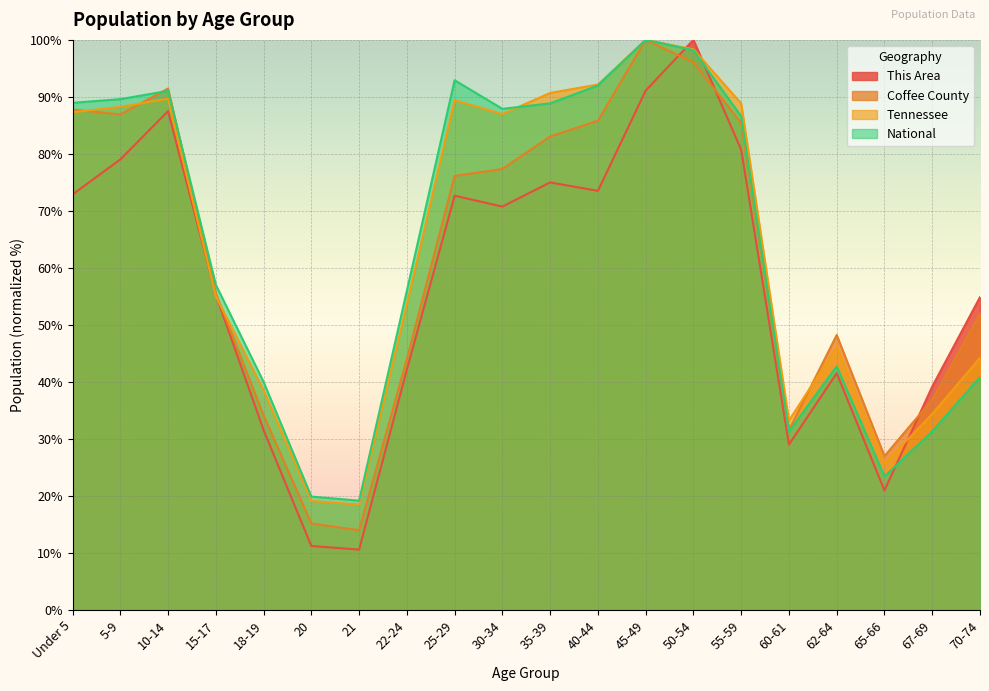

At which label does Coffee County first exceed 76?

Under 5